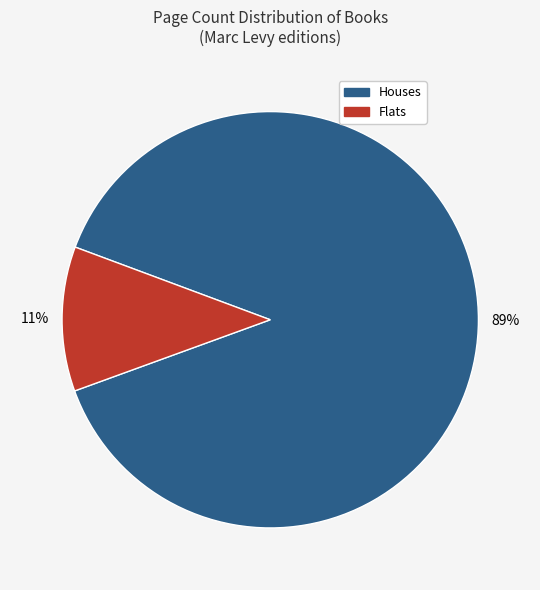

To the nearest percent, what is the average slice percentage?

50%